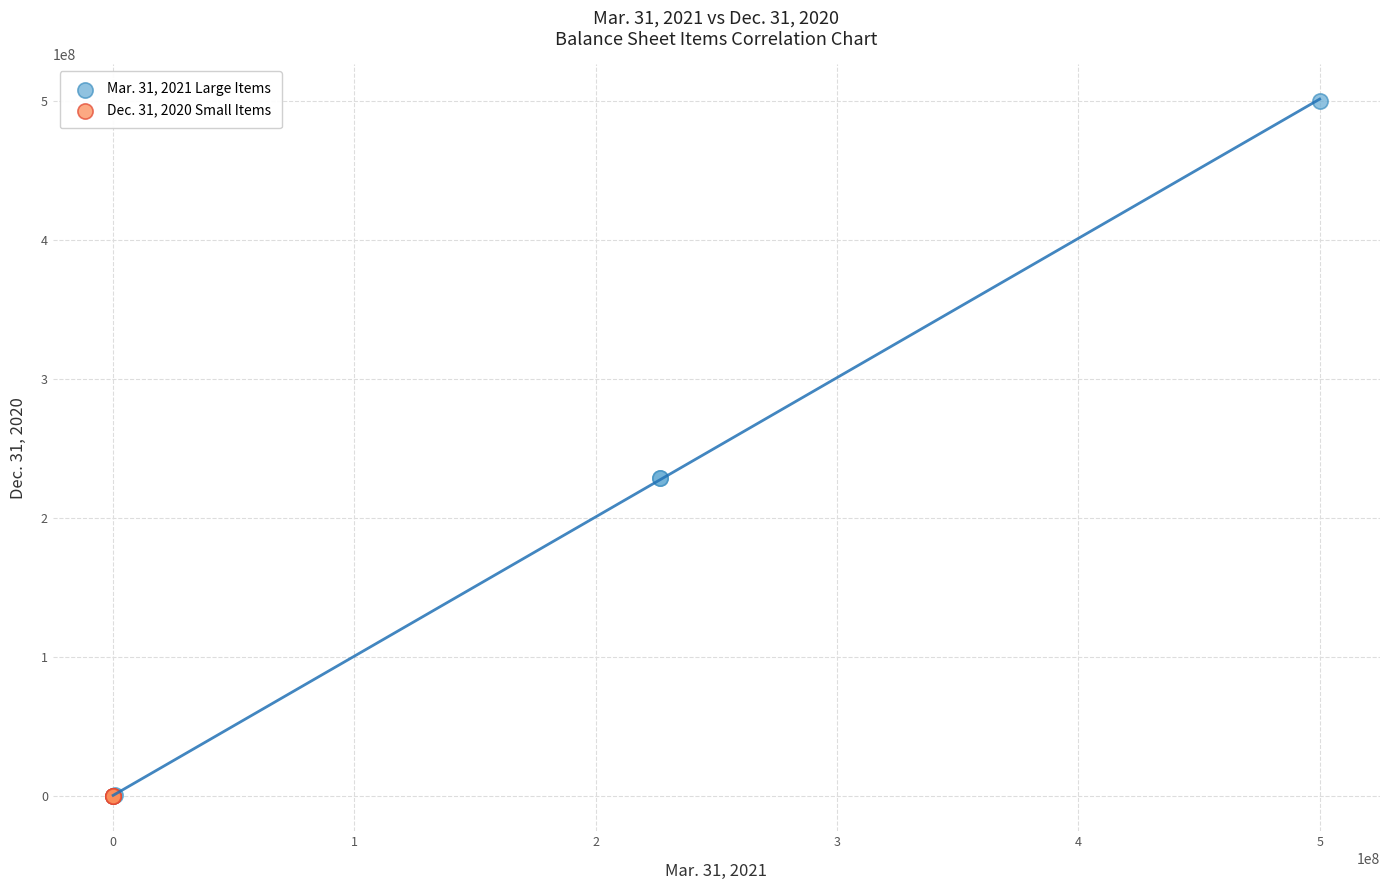

Which series contains the highest Y value?

Mar. 31, 2021 Large Items